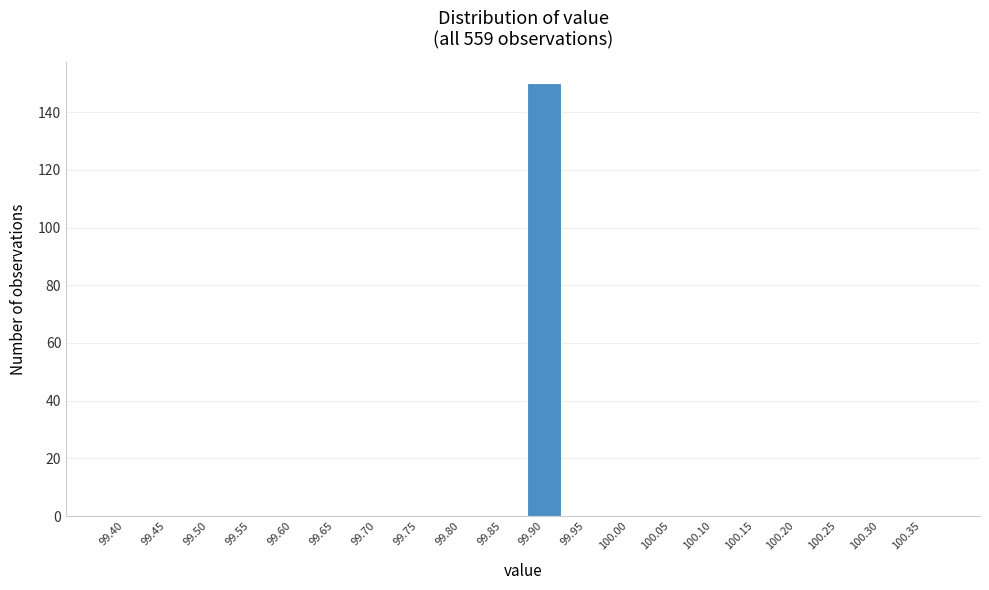

Reading right to left, list all the values displayed in this chart.

100.35=0	100.30=0	100.25=0	100.20=0	100.15=0	100.10=0	100.05=0	100.00=0	99.95=0	99.90=150	99.85=0	99.80=0	99.75=0	99.70=0	99.65=0	99.60=0	99.55=0	99.50=0	99.45=0	99.40=0